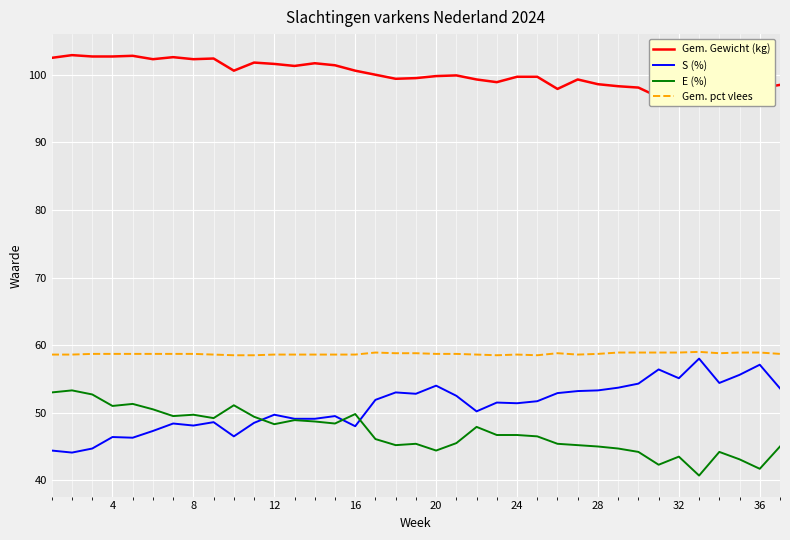

What is the maximum value for E (%)?

53.3